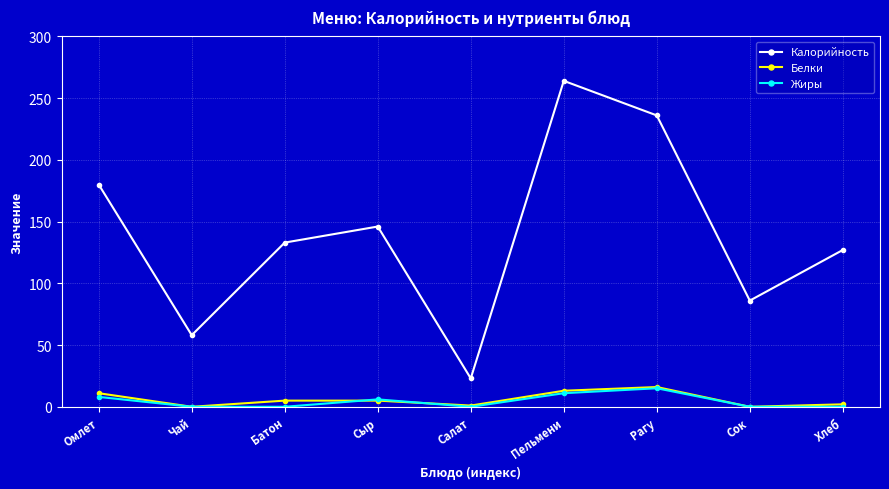

True or false: Калорийность and Жиры cross at least once.

False